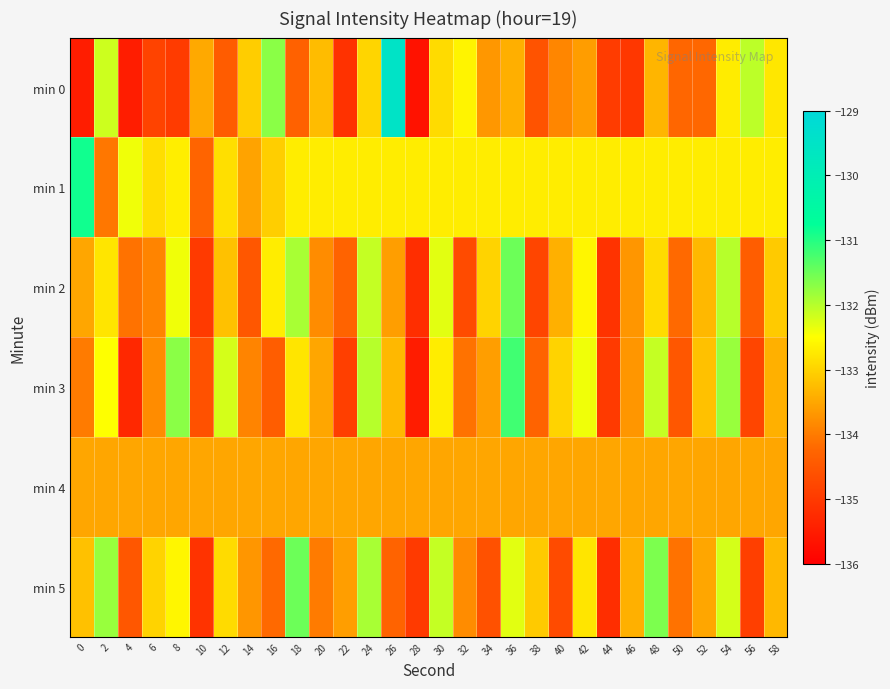

Reading left to right, extract all data points from this chart.

min 0: 0=-135.5	2=-132.2	4=-135.5	6=-134.9	8=-135.0	10=-133.5	12=-134.4	14=-133.1	16=-131.7	18=-134.3	20=-133.3	22=-135.1	24=-133.0	26=-129.5	28=-135.7	30=-132.9	32=-132.6	34=-133.7	36=-133.4	38=-134.6	40=-133.9	42=-133.6	44=-135.0	46=-135.0	48=-133.3	50=-134.2	52=-134.2	54=-132.7	56=-132.0	58=-132.8
min 1: 0=-130.9	2=-134.1	4=-132.4	6=-132.9	8=-132.7	10=-134.3	12=-132.9	14=-133.5	16=-133.1	18=-132.7	20=-132.7	22=-132.7	24=-132.7	26=-132.7	28=-132.7	30=-132.7	32=-132.7	34=-132.7	36=-132.7	38=-132.7	40=-132.7	42=-132.7	44=-132.7	46=-132.7	48=-132.7	50=-132.7	52=-132.7	54=-132.7	56=-132.7	58=-132.7
min 2: 0=-133.5	2=-132.8	4=-134.1	6=-133.9	8=-132.4	10=-135.0	12=-133.2	14=-134.5	16=-132.7	18=-131.9	20=-133.8	22=-134.3	24=-132.1	26=-133.6	28=-135.2	30=-132.3	32=-134.7	34=-133.0	36=-131.5	38=-134.8	40=-133.4	42=-132.6	44=-135.1	46=-133.7	48=-132.9	50=-134.2	52=-133.3	54=-132.0	56=-134.4	58=-133.1
min 3: 0=-134.0	2=-132.5	4=-135.3	6=-133.8	8=-131.7	10=-134.6	12=-132.2	14=-133.9	16=-134.4	18=-132.8	20=-133.5	22=-134.9	24=-132.0	26=-133.3	28=-135.5	30=-132.7	32=-134.1	34=-133.6	36=-131.2	38=-134.3	40=-133.0	42=-132.4	44=-135.0	46=-133.7	48=-132.1	50=-134.5	52=-133.2	54=-131.8	56=-134.8	58=-133.4
min 4: 0=-133.5	2=-133.5	4=-133.5	6=-133.5	8=-133.5	10=-133.5	12=-133.5	14=-133.5	16=-133.5	18=-133.5	20=-133.5	22=-133.5	24=-133.5	26=-133.5	28=-133.5	30=-133.5	32=-133.5	34=-133.5	36=-133.5	38=-133.5	40=-133.5	42=-133.5	44=-133.5	46=-133.5	48=-133.5	50=-133.5	52=-133.5	54=-133.5	56=-133.5	58=-133.5
min 5: 0=-133.2	2=-131.8	4=-134.5	6=-133.0	8=-132.6	10=-135.1	12=-132.9	14=-133.7	16=-134.2	18=-131.5	20=-134.0	22=-133.6	24=-131.9	26=-134.3	28=-135.0	30=-132.1	32=-133.8	34=-134.6	36=-132.3	38=-133.1	40=-134.7	42=-132.8	44=-135.2	46=-133.4	48=-131.6	50=-134.1	52=-133.5	54=-132.2	56=-134.9	58=-133.3